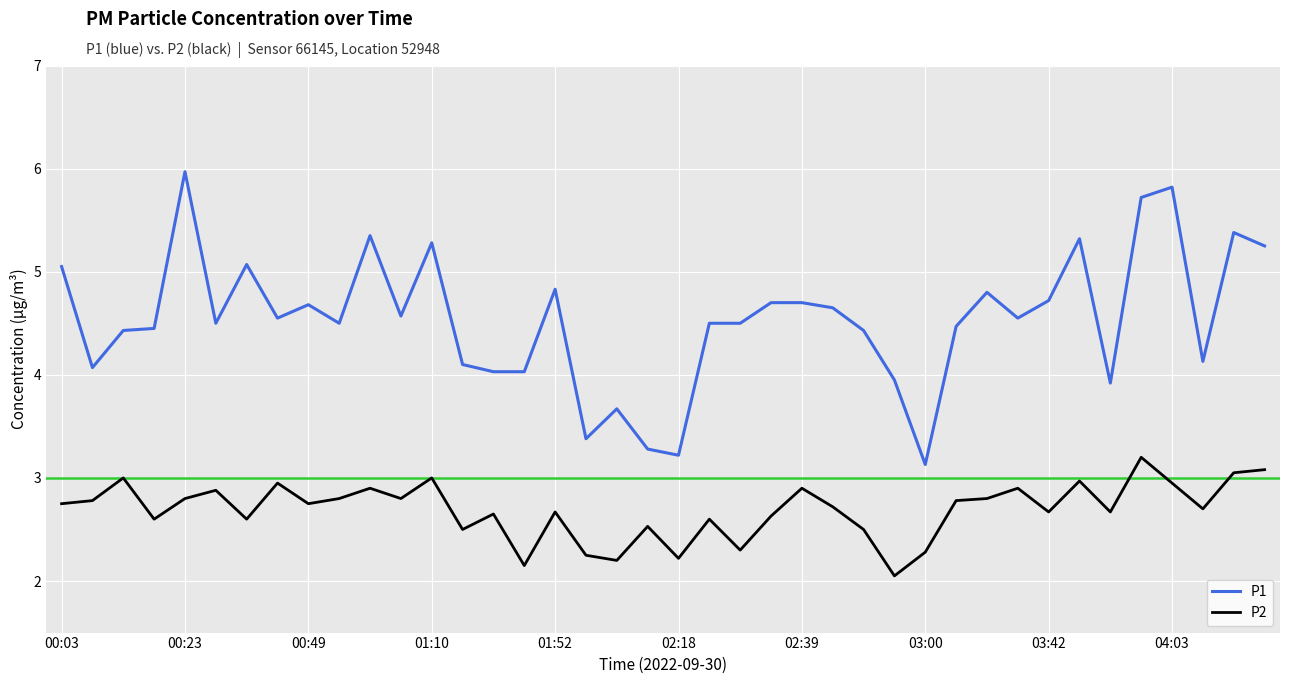

What is the lowest value of the P1 series?

3.1